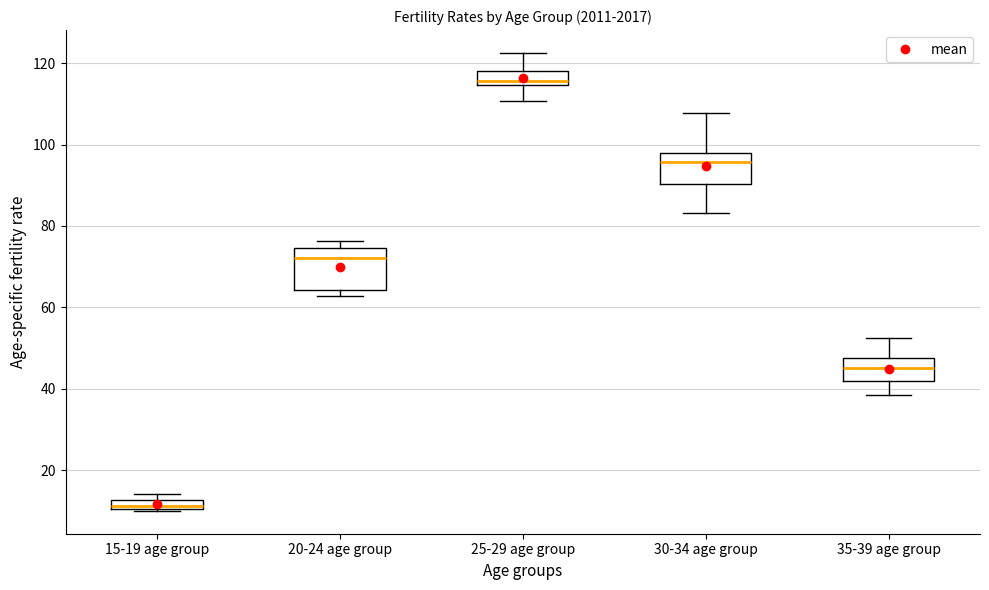

Where does the upper whisker of the box for 25-29 age group end on the y-axis? The values are not printed on the chart, so give them approximately, as read against the axis.

122